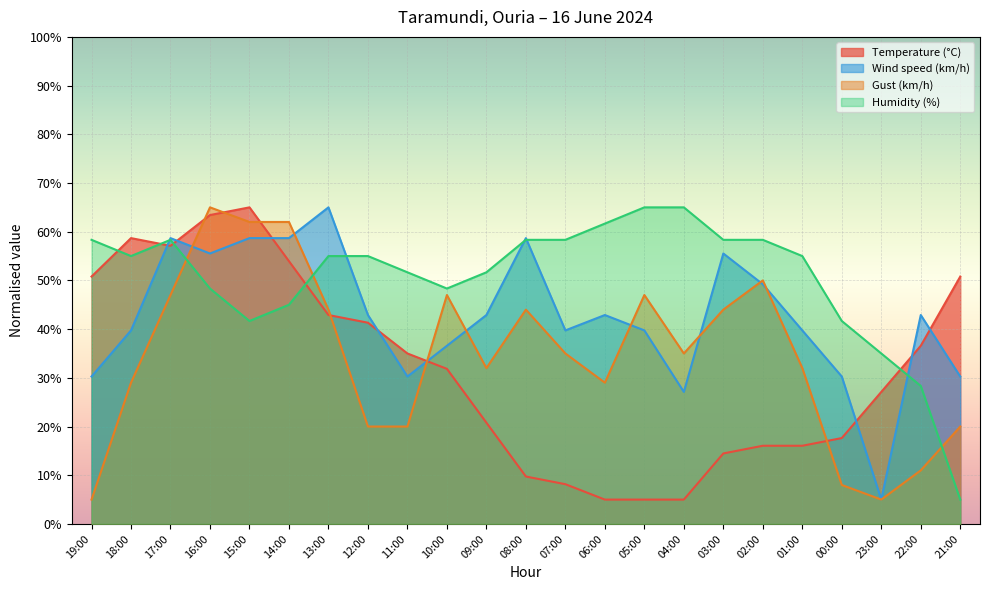

What is the lowest value of the Temperature (°C) series?

5.0